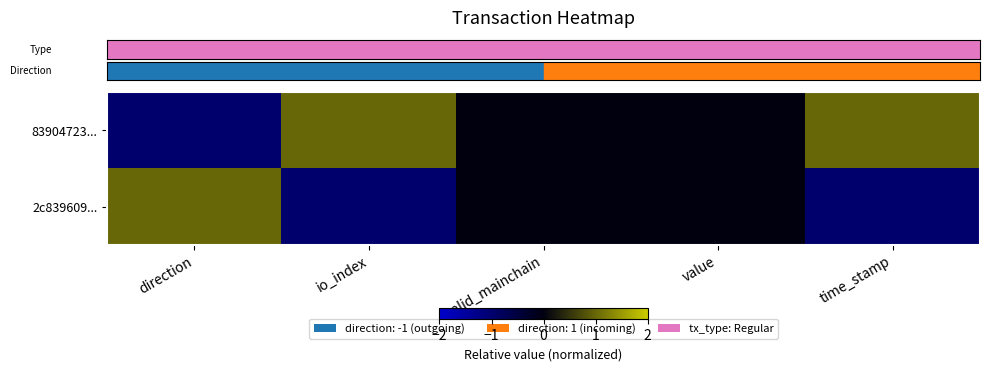

Count the number of data series in this chart.

2